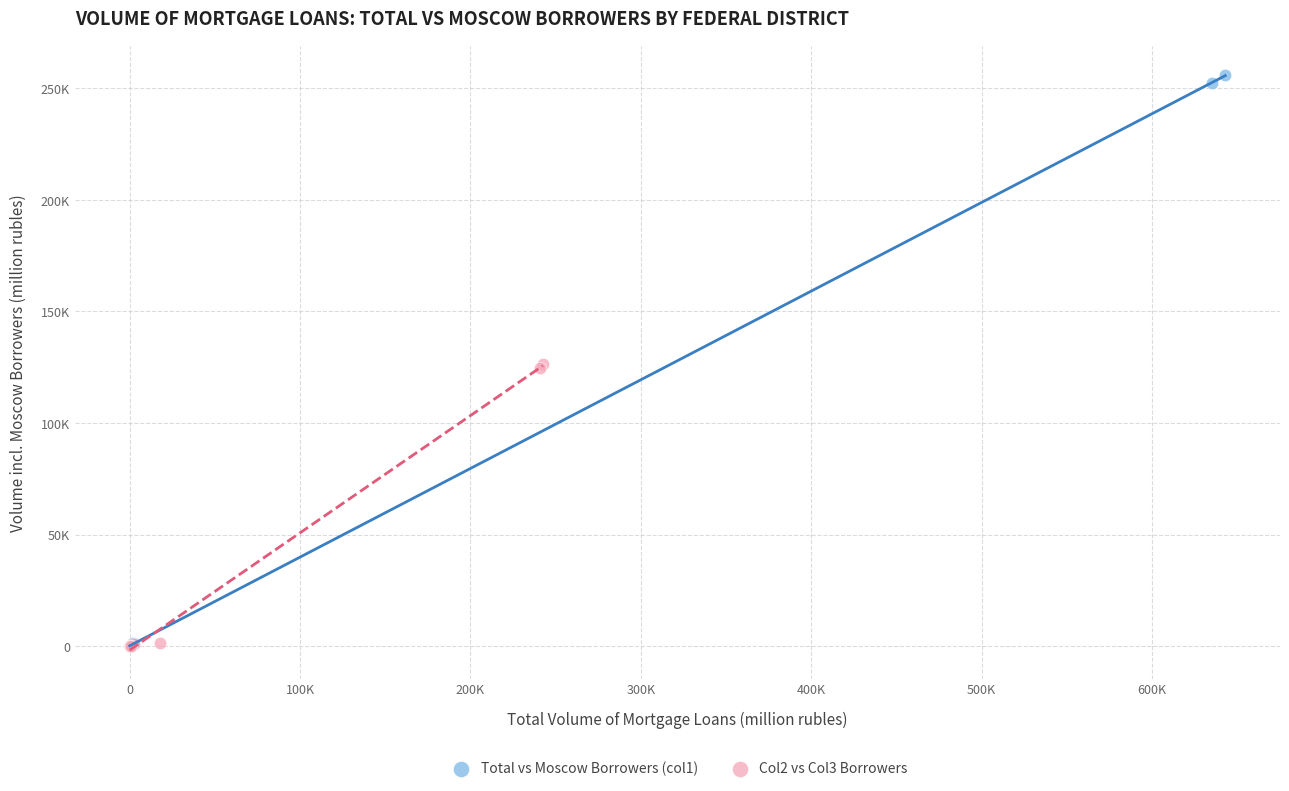

What are all the series names shown in the legend?

Total vs Moscow Borrowers (col1), Col2 vs Col3 Borrowers